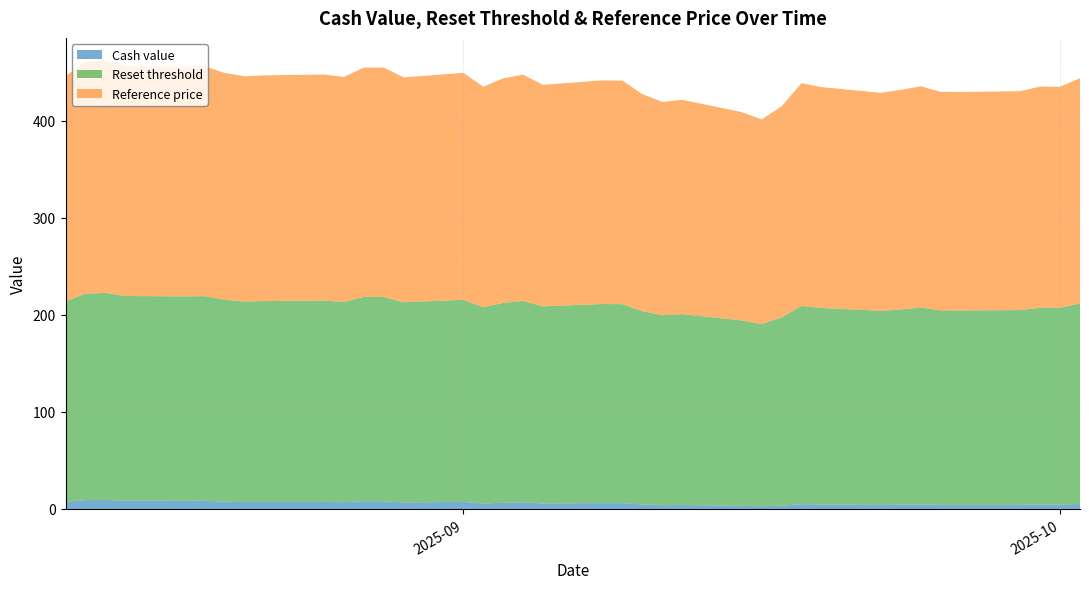

Reading left to right, transcribe all the data shown in this chart.

Cash value: 2025-10-02=5.2	2025-10-01=4.5	2025-09-30=4.5	2025-09-29=4.2	2025-09-26=4.2	2025-09-25=4.2	2025-09-24=4.6	2025-09-23=4.3	2025-09-22=4.1	2025-09-19=4.6	2025-09-18=5.0	2025-09-17=3.5	2025-09-16=2.8	2025-09-15=3.2	2025-09-12=4.2	2025-09-11=4.0	2025-09-10=4.7	2025-09-09=6.0	2025-09-08=6.1	2025-09-05=5.7	2025-09-04=6.8	2025-09-03=6.4	2025-09-02=5.6	2025-09-01=7.3	2025-08-29=6.8	2025-08-28=8.1	2025-08-27=8.1	2025-08-26=7.0	2025-08-25=7.3	2025-08-22=7.2	2025-08-21=7.1	2025-08-20=7.5	2025-08-19=8.4	2025-08-18=8.4	2025-08-15=8.5	2025-08-14=9.3	2025-08-13=9.2	2025-08-12=7.4
Reset threshold: 2025-10-02=206.6	2025-10-01=202.7	2025-09-30=202.8	2025-09-29=200.7	2025-09-26=200.4	2025-09-25=200.4	2025-09-24=202.9	2025-09-23=201.3	2025-09-22=200.0	2025-09-19=202.5	2025-09-18=204.3	2025-09-17=193.8	2025-09-16=187.7	2025-09-15=191.0	2025-09-12=196.6	2025-09-11=195.6	2025-09-10=199.1	2025-09-09=205.0	2025-09-08=205.1	2025-09-05=203.1	2025-09-04=207.5	2025-09-03=205.9	2025-09-02=202.3	2025-09-01=208.2	2025-08-29=206.2	2025-08-28=210.4	2025-08-27=210.4	2025-08-26=206.3	2025-08-25=207.4	2025-08-22=207.0	2025-08-21=206.6	2025-08-20=208.0	2025-08-19=210.8	2025-08-18=210.6	2025-08-15=210.9	2025-08-14=213.3	2025-08-13=212.7	2025-08-12=206.5
Reference price: 2025-10-02=232.1	2025-10-01=227.8	2025-09-30=227.9	2025-09-29=225.6	2025-09-26=225.2	2025-09-25=225.2	2025-09-24=228.0	2025-09-23=226.2	2025-09-22=224.7	2025-09-19=227.6	2025-09-18=229.5	2025-09-17=217.7	2025-09-16=210.9	2025-09-15=214.7	2025-09-12=220.9	2025-09-11=219.8	2025-09-10=223.7	2025-09-09=230.3	2025-09-08=230.4	2025-09-05=228.2	2025-09-04=233.2	2025-09-03=231.3	2025-09-02=227.2	2025-09-01=233.9	2025-08-29=231.7	2025-08-28=236.3	2025-08-27=236.4	2025-08-26=231.8	2025-08-25=233.0	2025-08-22=232.6	2025-08-21=232.2	2025-08-20=233.8	2025-08-19=236.9	2025-08-18=236.7	2025-08-15=237.0	2025-08-14=239.7	2025-08-13=239.0	2025-08-12=232.0